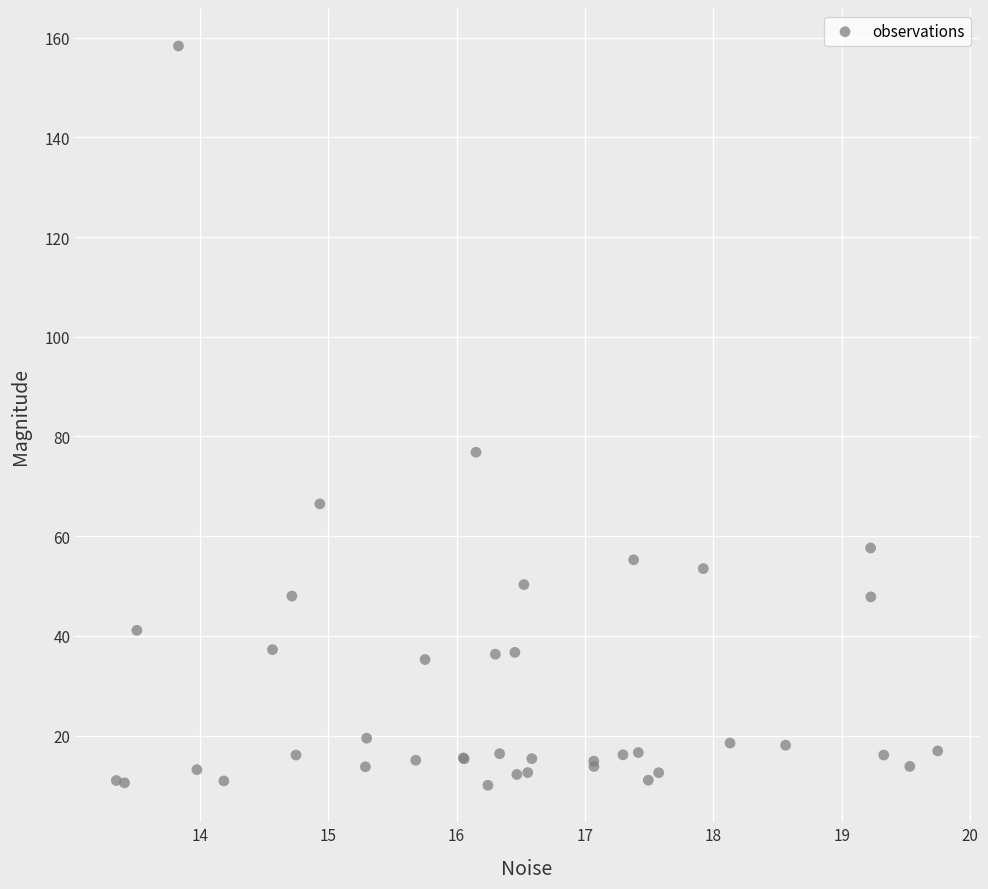

What Y value in the scatter plot is closest to 84?

76.8